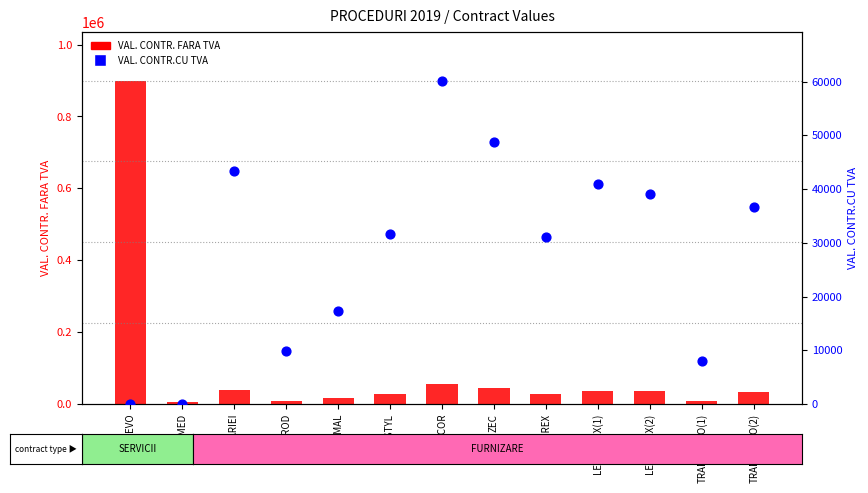

Which series has the widest spread of Y values?

VAL. CONTR. FARA TVA